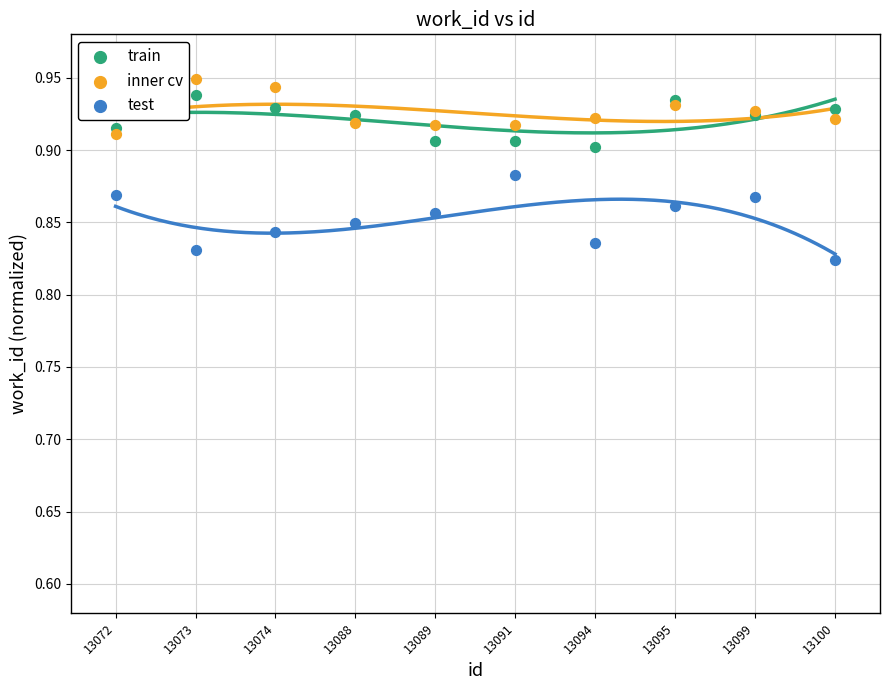

Which series reaches the maximum Y coordinate?

inner cv